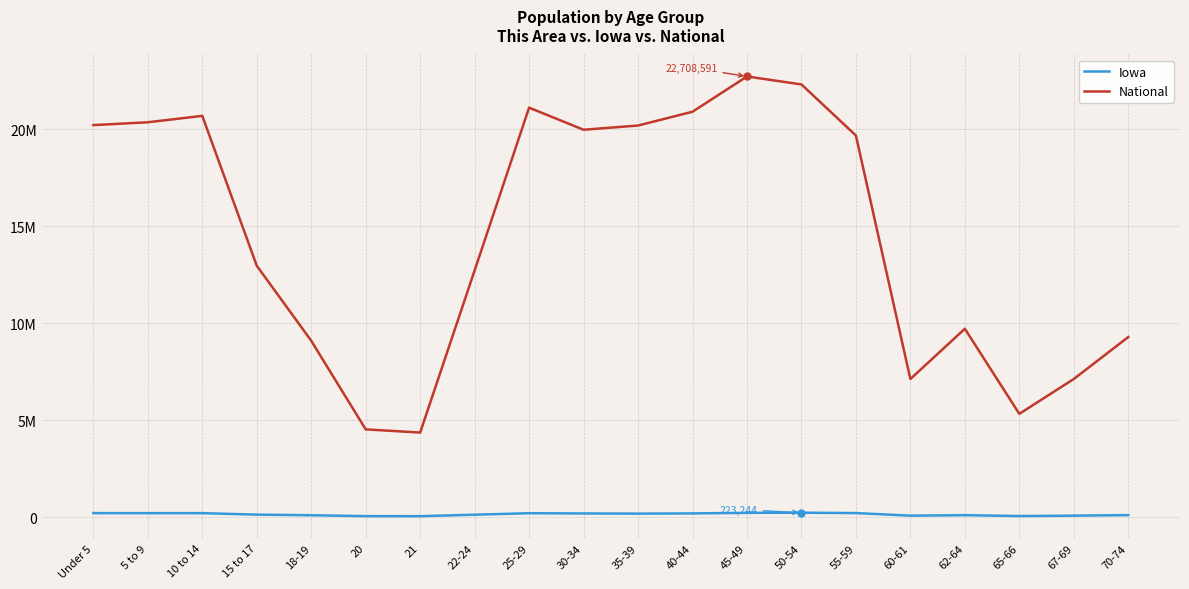

Where is the first local minimum for Iowa?

5 to 9